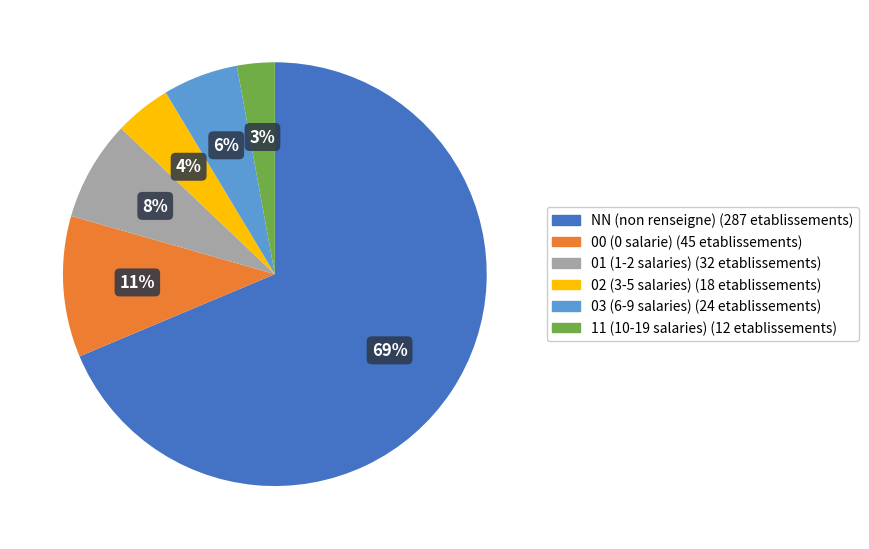

Combined, do NN and 01 account for over 50%?

Yes